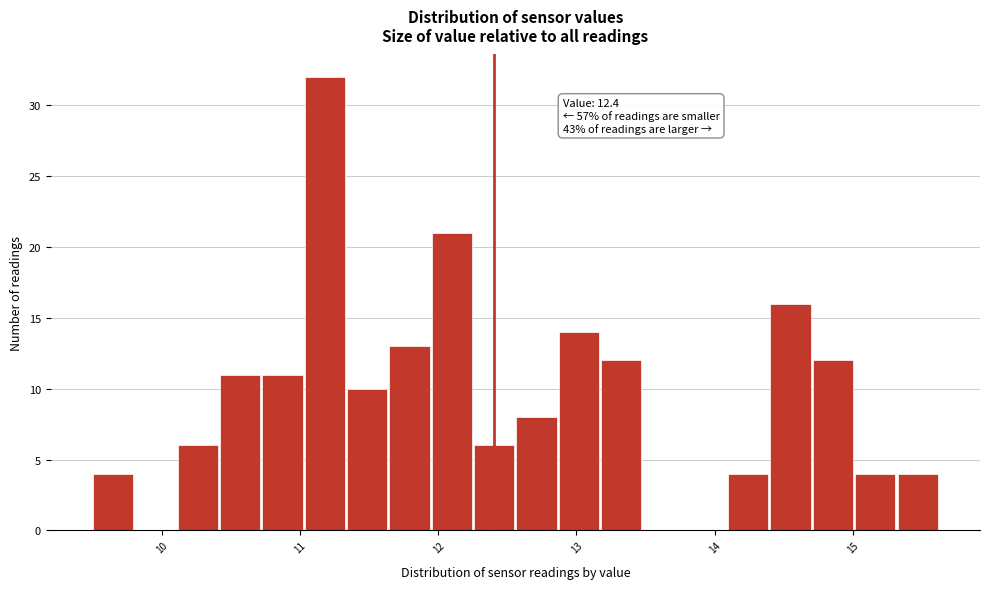

Around what value on the x-axis is the tallest bar? Give the approximate position of its centre, as read against the axis.

11.2